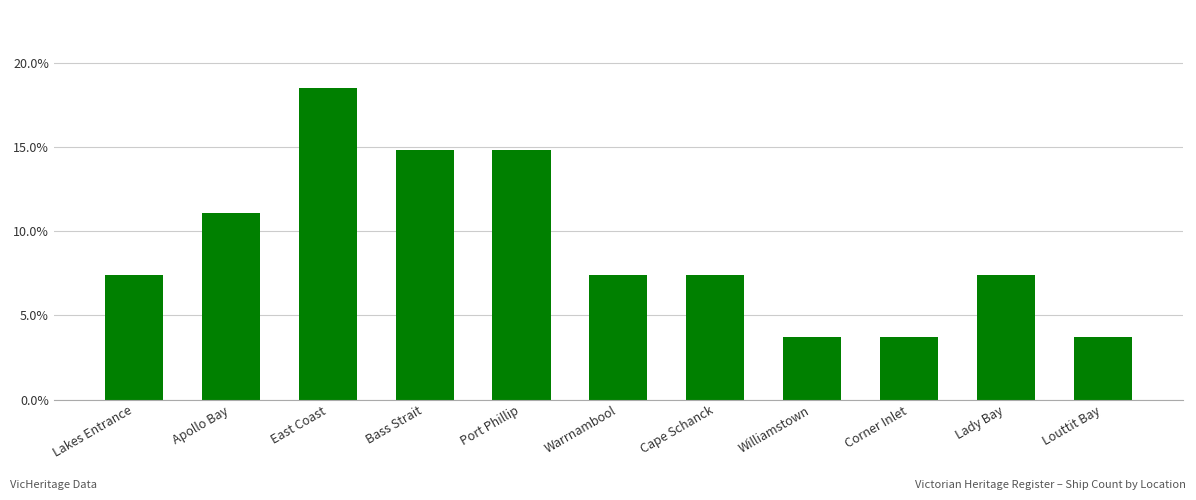

What is the label of the 7th bar from the right?

Port Phillip